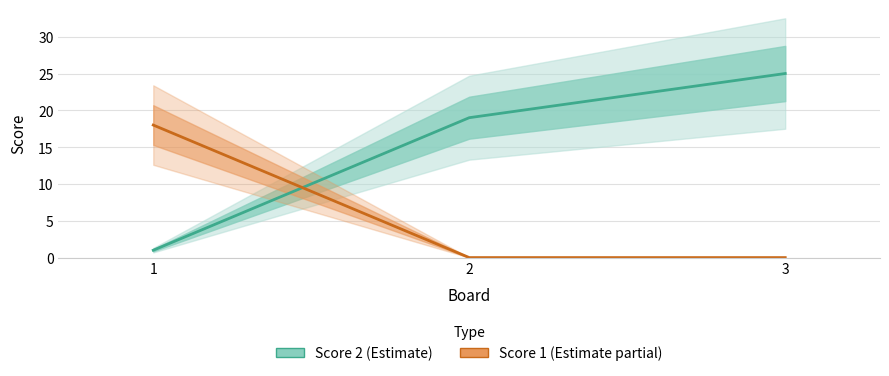

What are all the series names shown in the legend?

Score 2, Score 1